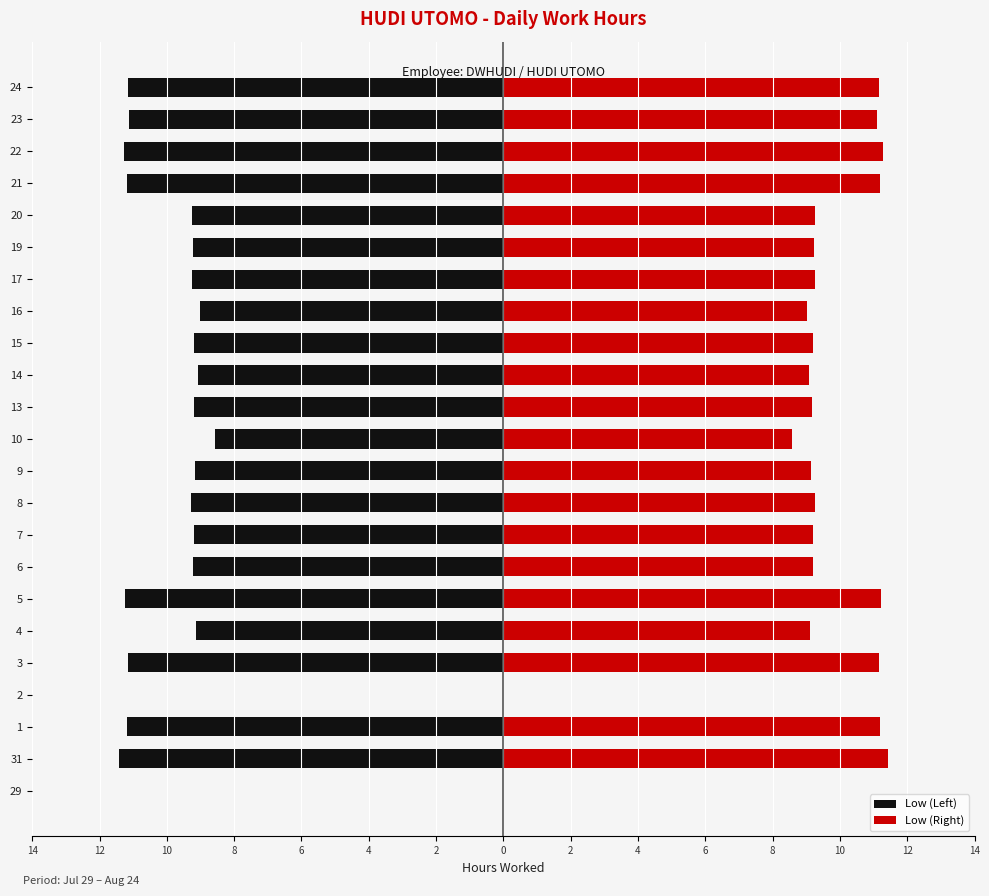

At which category is the sum across all series the highest?

14